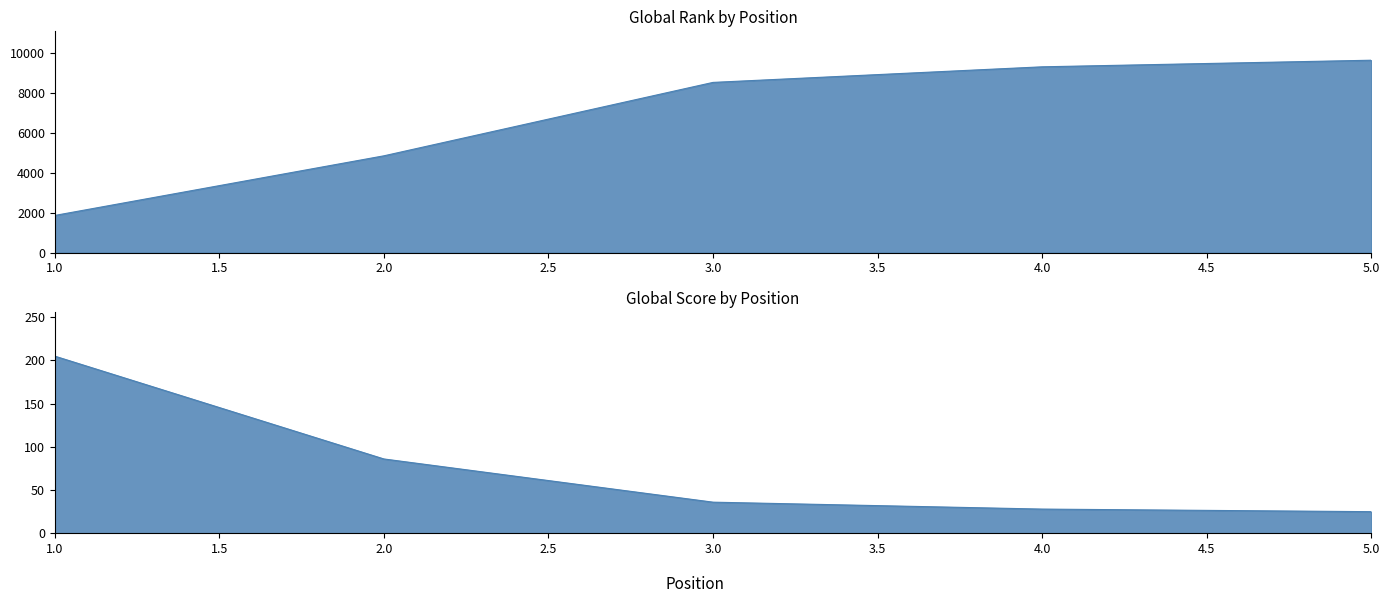

What is the lowest value of the Global Score series?

25